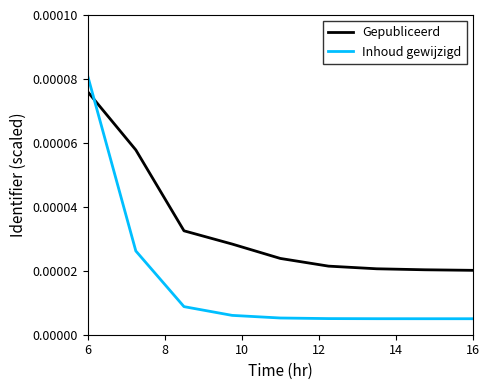

Which series has the widest spread of values?

Inhoud gewijzigd